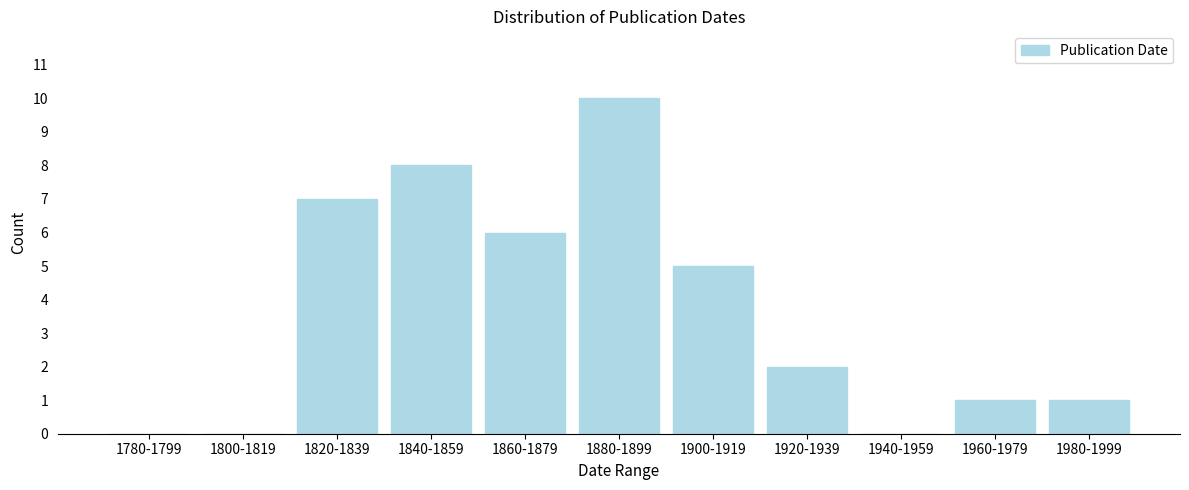

Reading left to right, what are all the values shown in this chart?

1780-1799=0	1800-1819=0	1820-1839=7	1840-1859=8	1860-1879=6	1880-1899=10	1900-1919=5	1920-1939=2	1940-1959=0	1960-1979=1	1980-1999=1